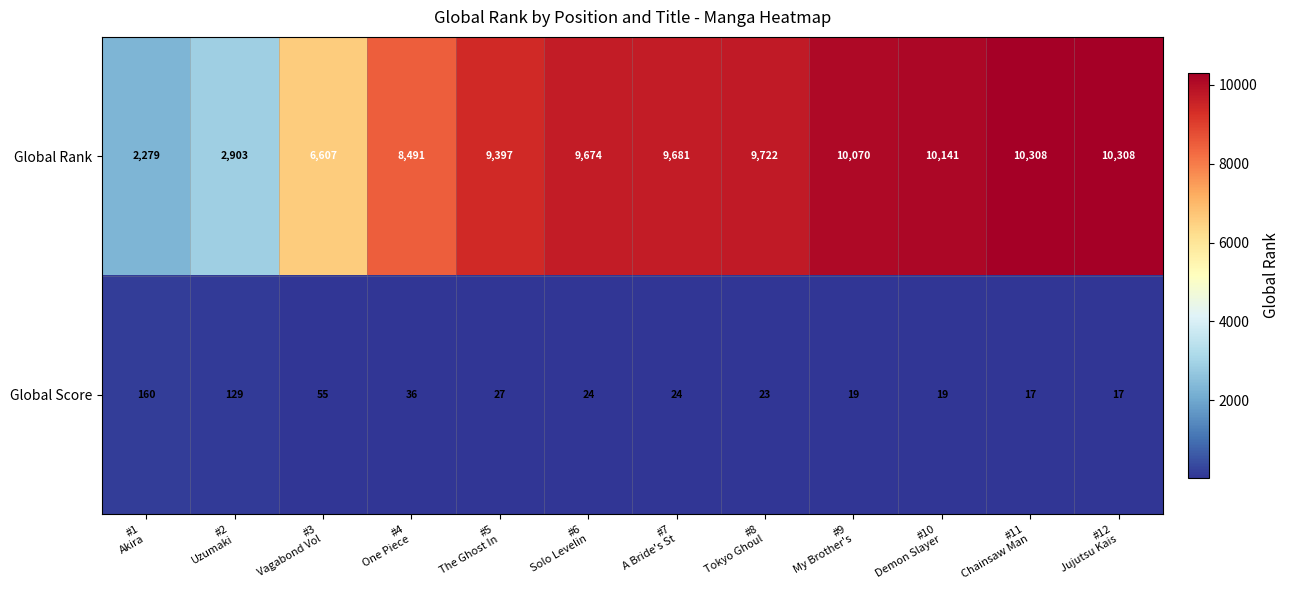

Reading left to right, extract all data points from this chart.

Global Rank: 2279	2903	6607	8491	9397	9674	9681	9722	10070	10141	10308	10308
Global Score: 160	129	55	36	27	24	24	23	19	19	17	17